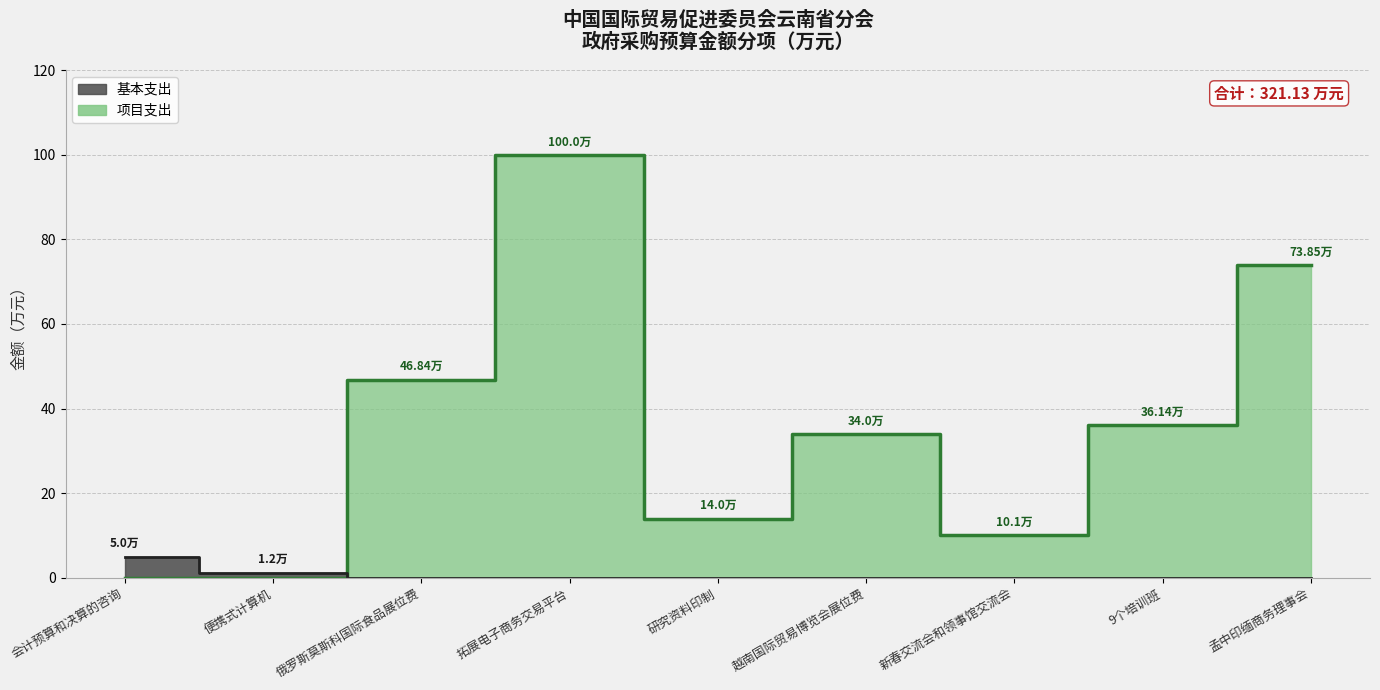

What is the label of the 8th point from the right?

便携式计算机